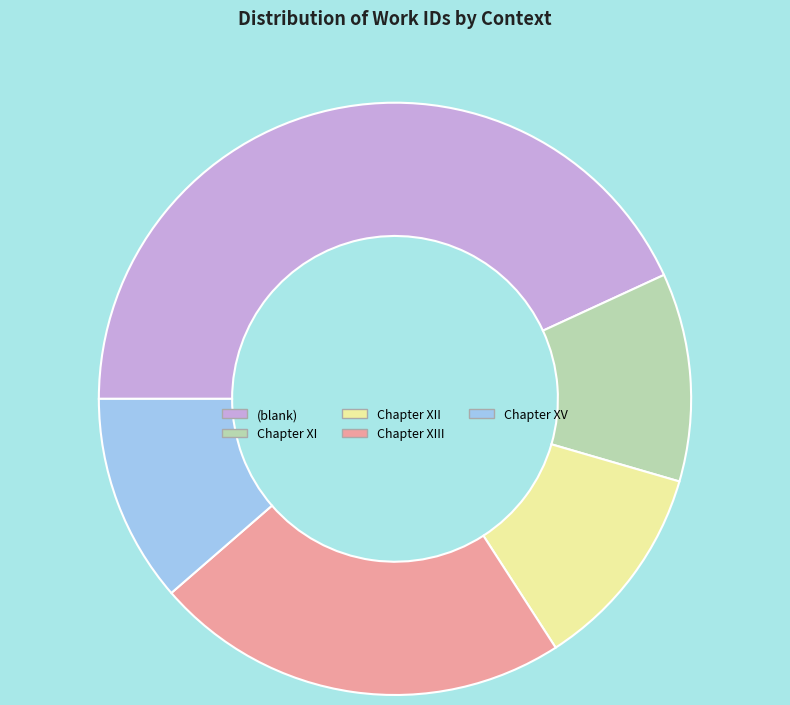

Is there any slice that represents more than half of the pie?

No